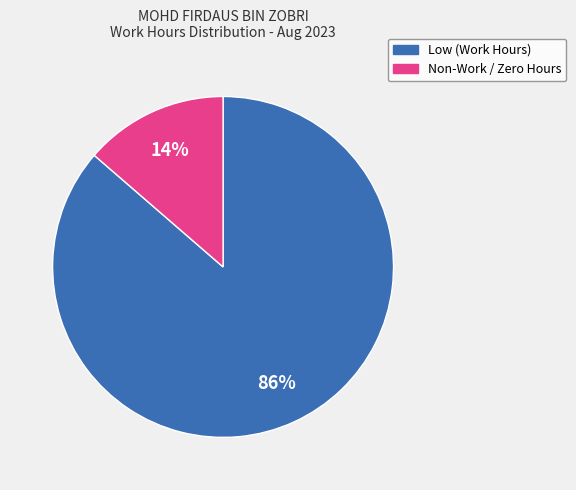

To the nearest percent, what is the average slice percentage?

50%